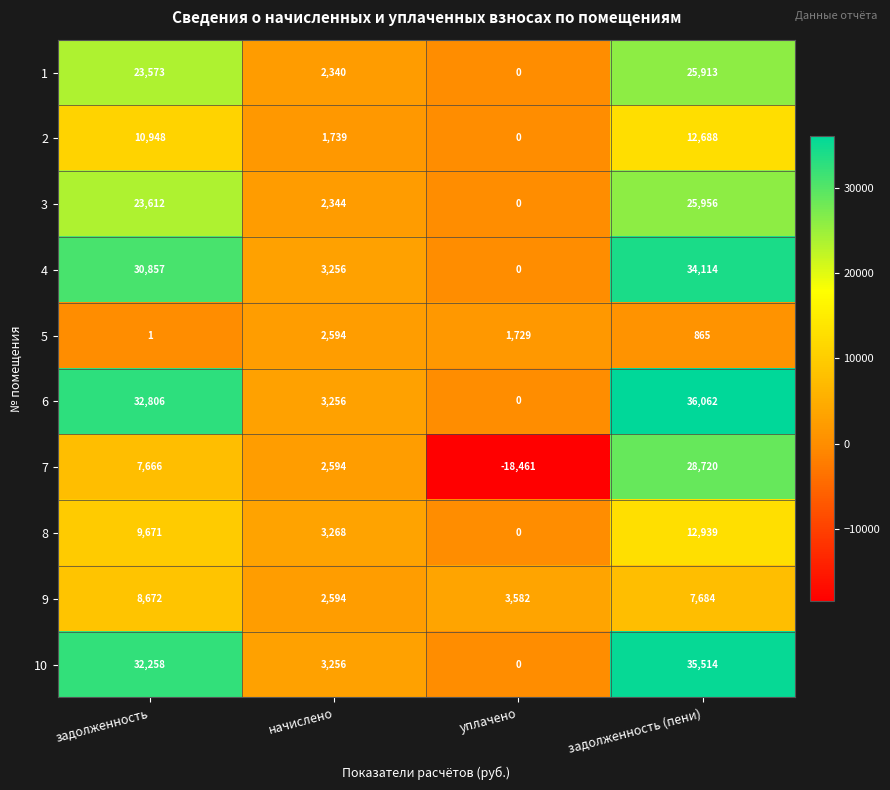

How many positive values does the 6 series have?

3